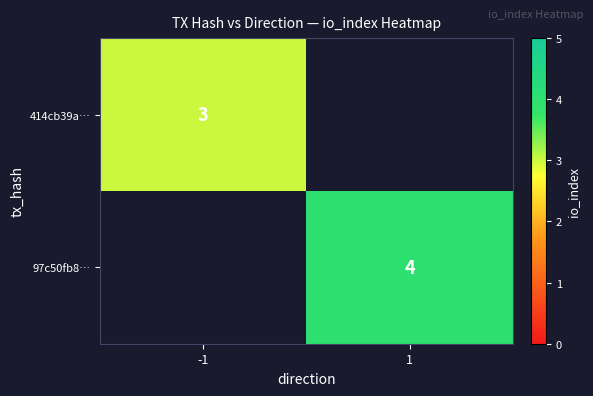

True or false: 414cb39a… has a value of 3 at -1.

True